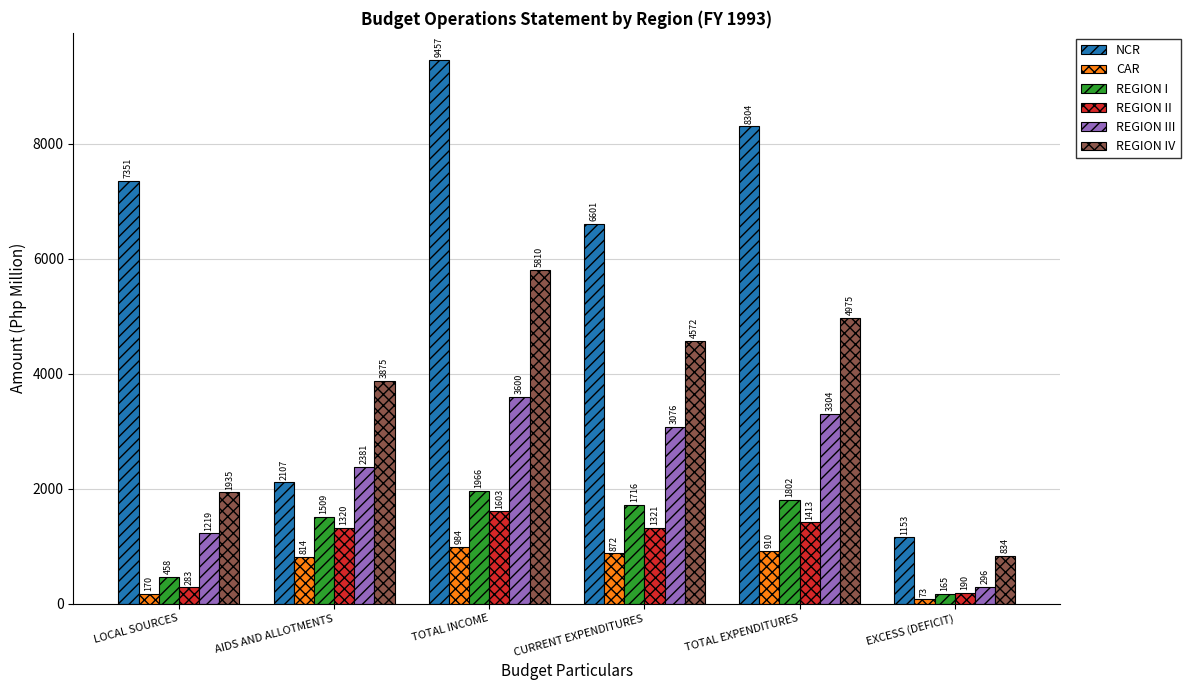

What is the total value across all series at LOCAL SOURCES?

11415.0